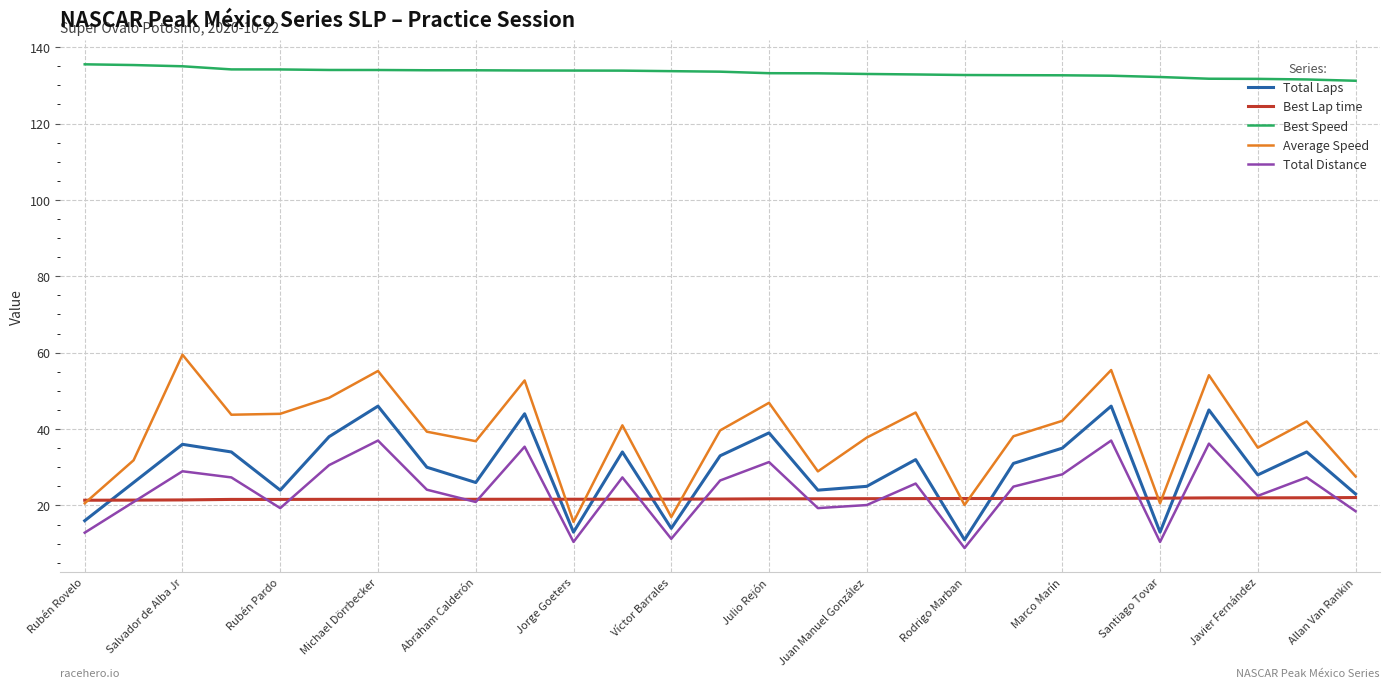

True or false: Total Laps and Average Speed intersect in this chart.

False